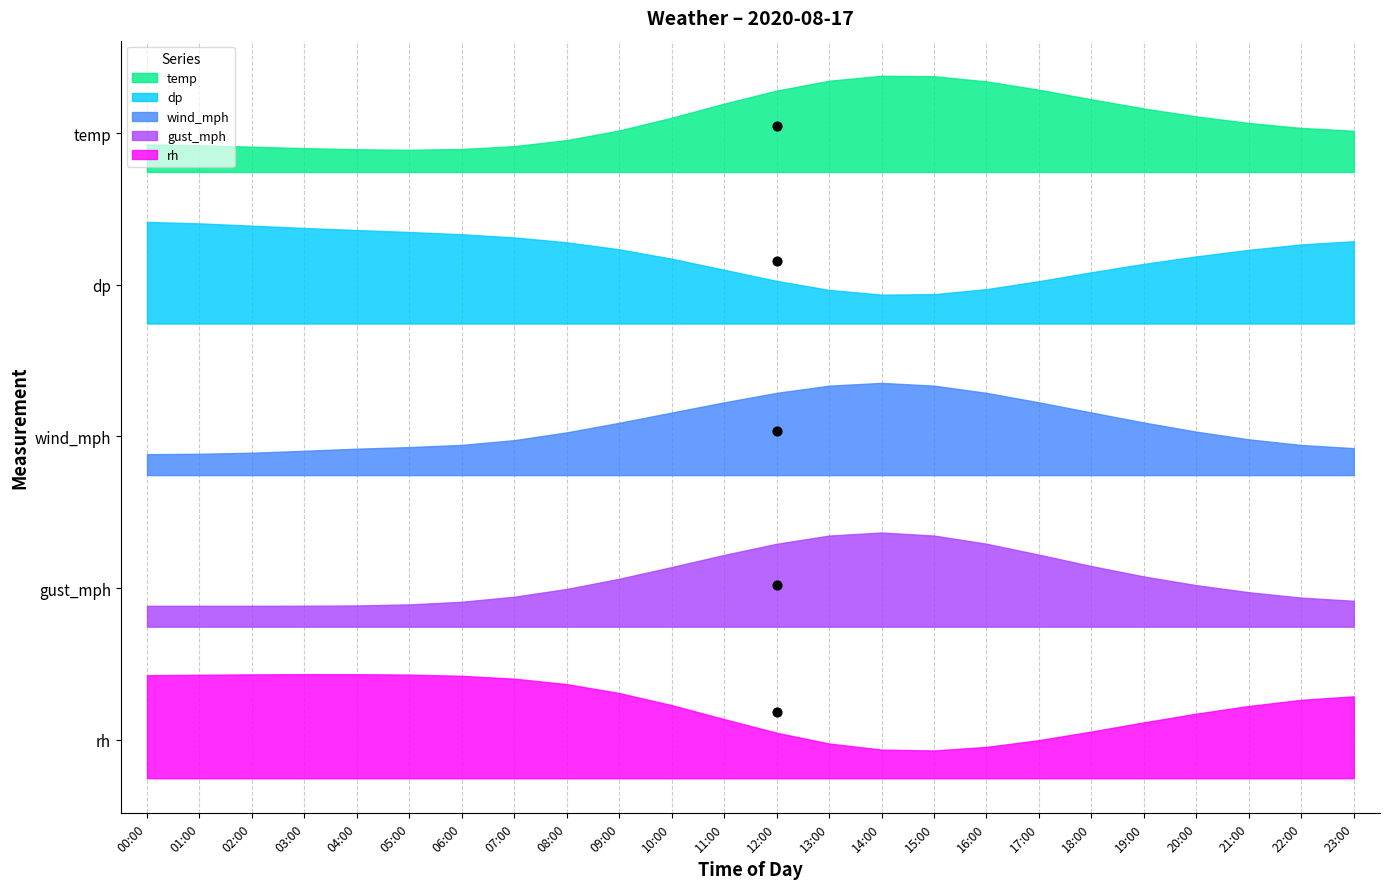

What are all the series names shown in the legend?

temp, dp, wind_mph, gust_mph, rh